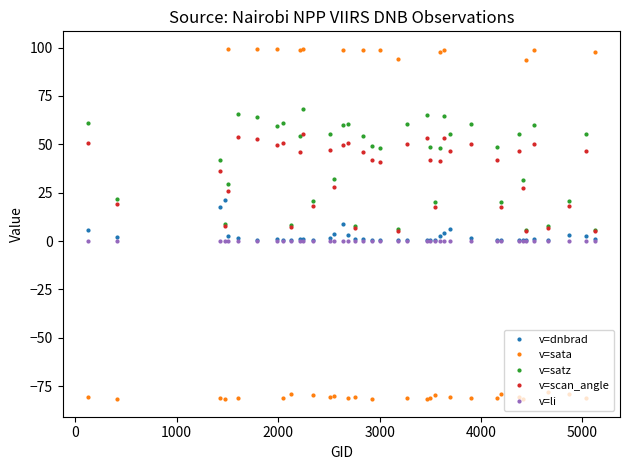

After their last crossing, which series has the higher values: v=dnbrad or v=sata?

v=sata